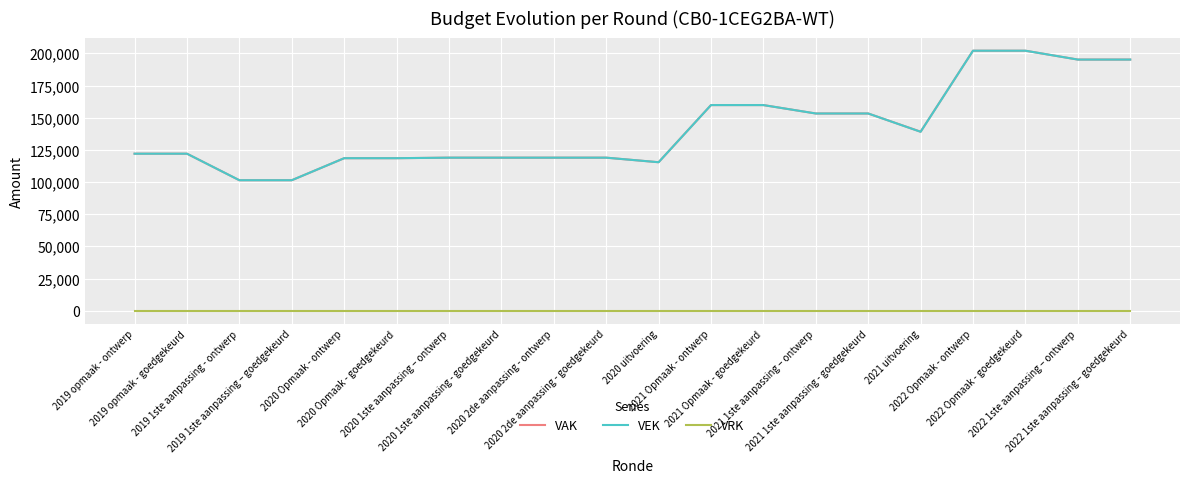

What is the maximum value shown in the chart?

202074